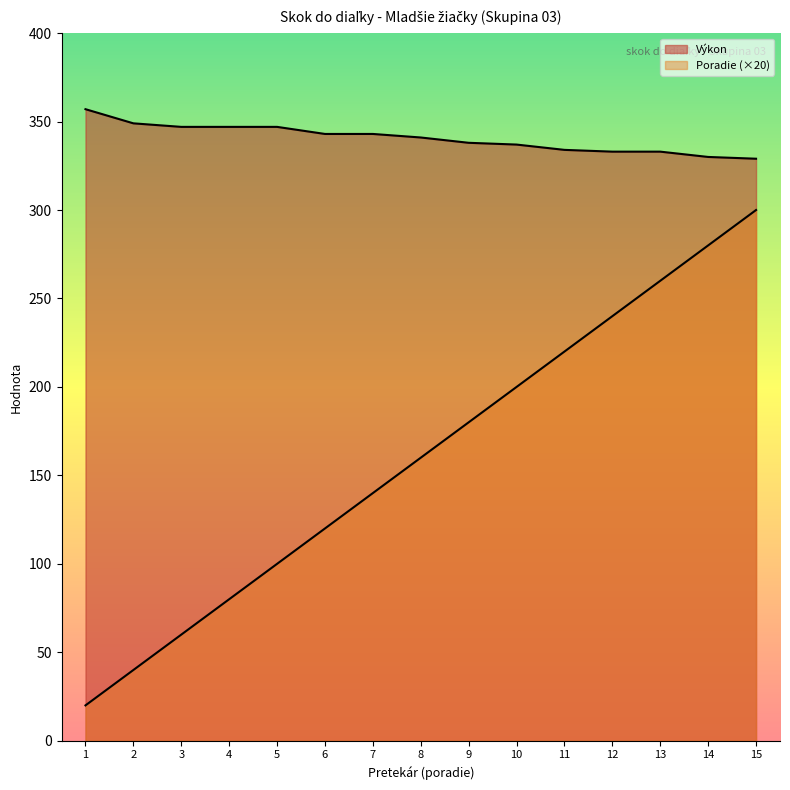

Does the chart display data point markers on the line(s)?

No